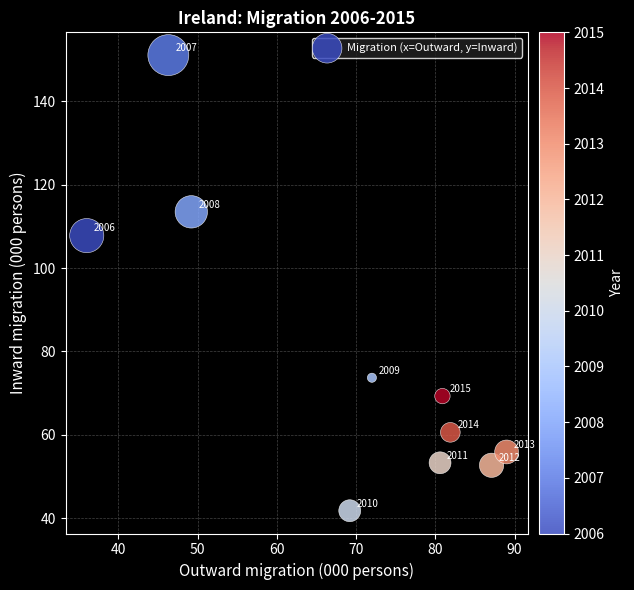

What Y value in the scatter plot is closest to 96?

107.8